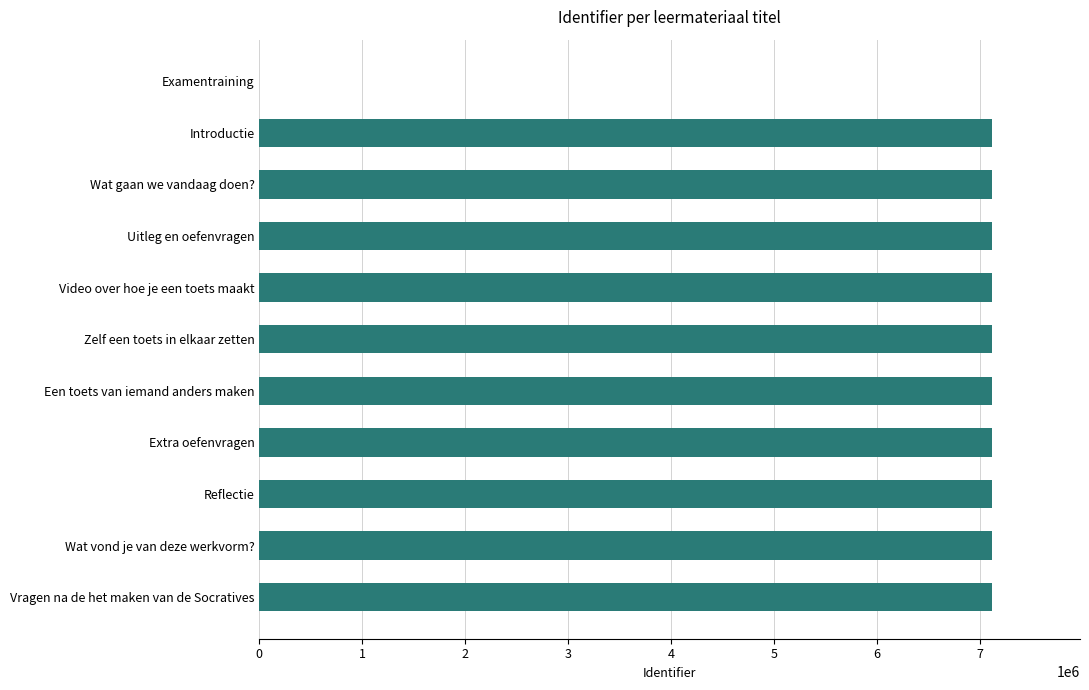

What is the sum of all values?

71154996